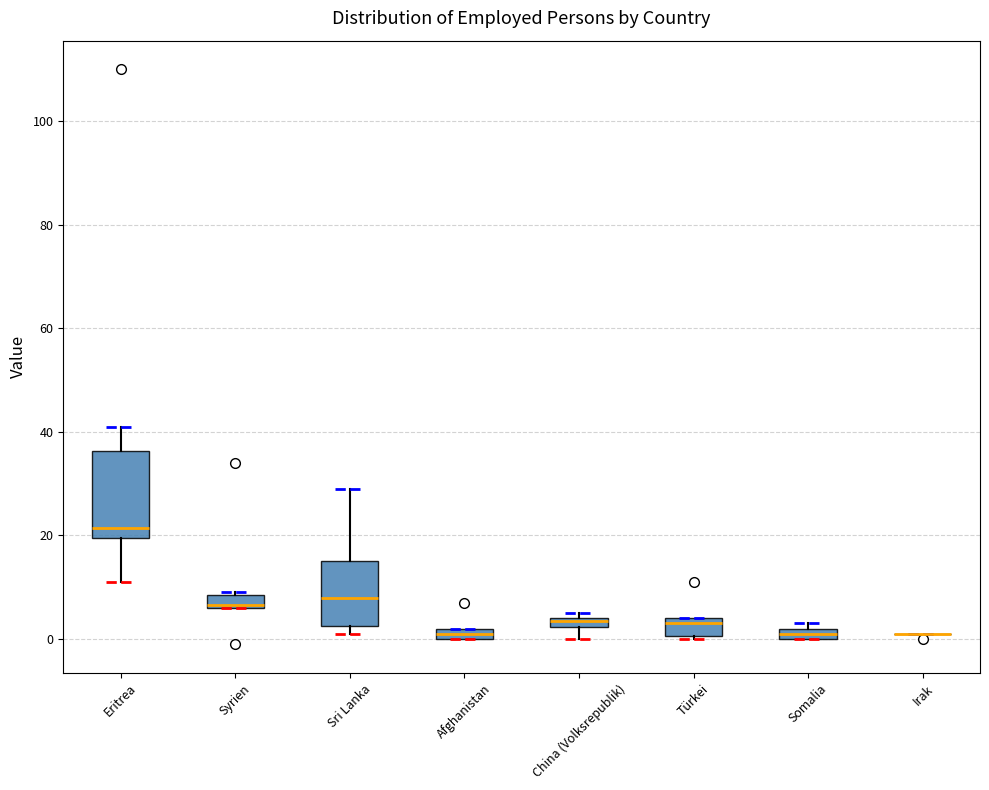

Which box is the tallest, from its lower edge to its upper edge?

Eritrea